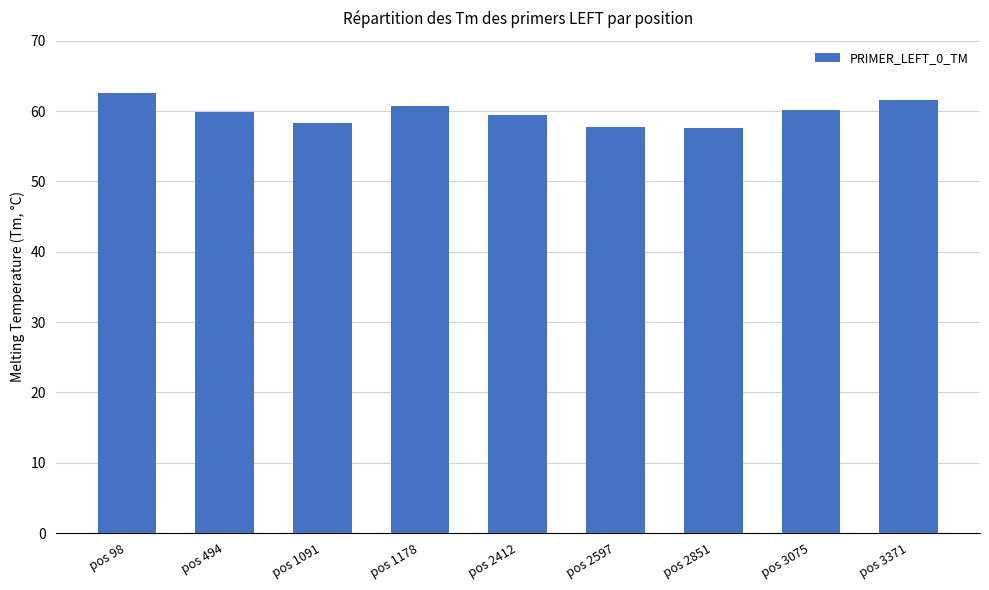

What is the value of the 7th bar from the left?

57.6